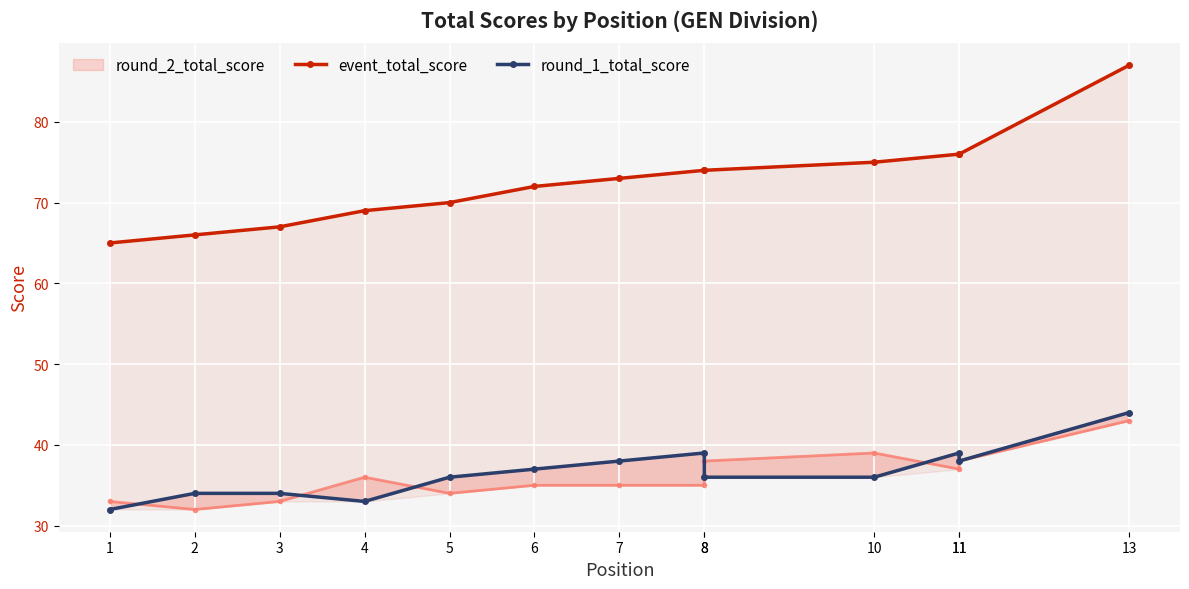

List the labels in order of round_1_total_score value, smallest first.

1, 4, 2, 3, 5, 8, 10, 6, 7, 11, 8, 11, 13